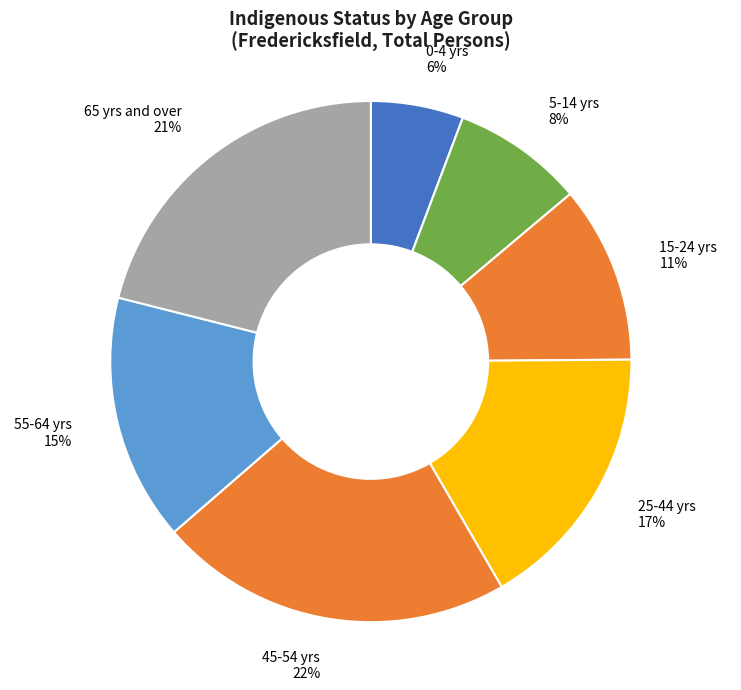

True or false: 25-44 yrs accounts for 31% of the total.

False